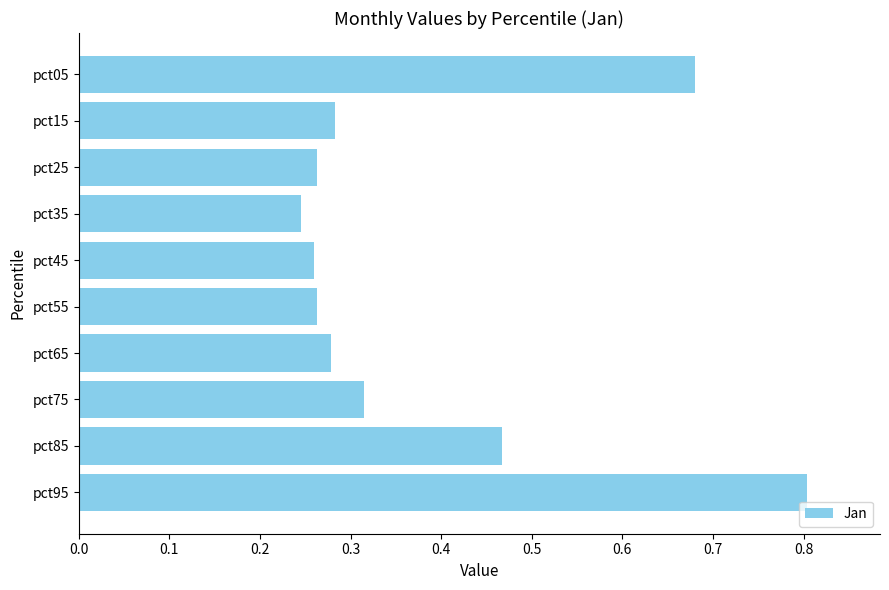

How many values are between 0 and 1?

10